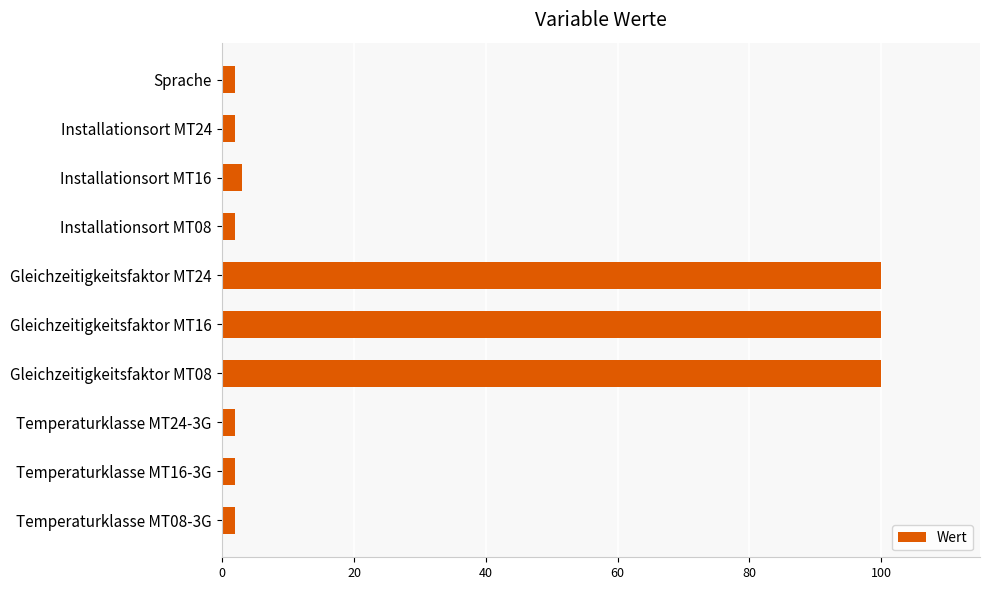

What is the label of the 7th bar from the bottom?

Installationsort MT08